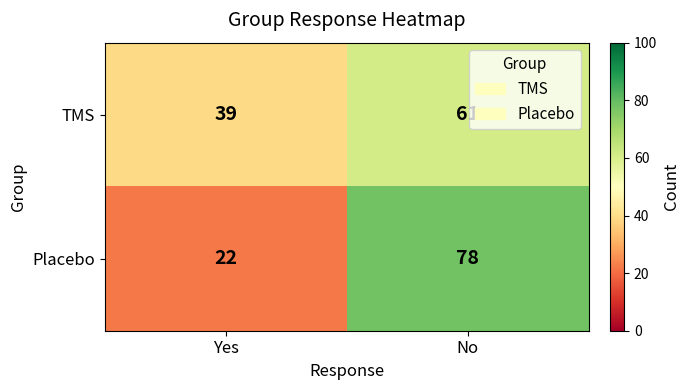

What is the sum of the TMS values at Yes and No?

100